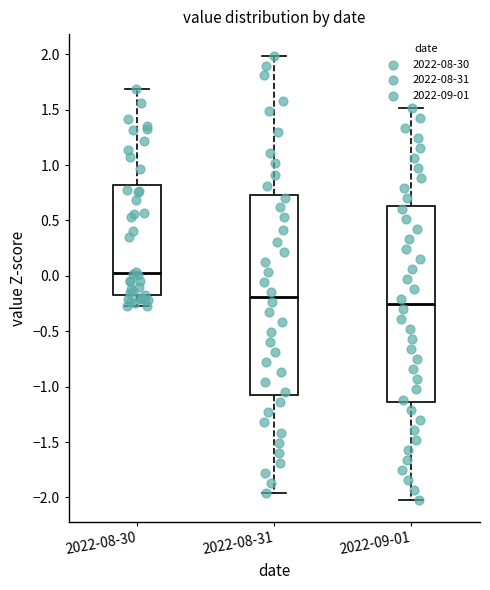

Reading left to right, transcribe this box plot: for each box, give where its median line is, the range the box spans, and where its two whiskers end, as read against the y-axis. The values are not printed on the chart, so give them approximately, as read against the axis.

2022-08-30: median 0.05, box -0.20 to 0.80, whiskers -0.25 to 1.70
2022-08-31: median -0.20, box -1.05 to 0.75, whiskers -1.95 to 2.00
2022-09-01: median -0.25, box -1.15 to 0.65, whiskers -2.00 to 1.50